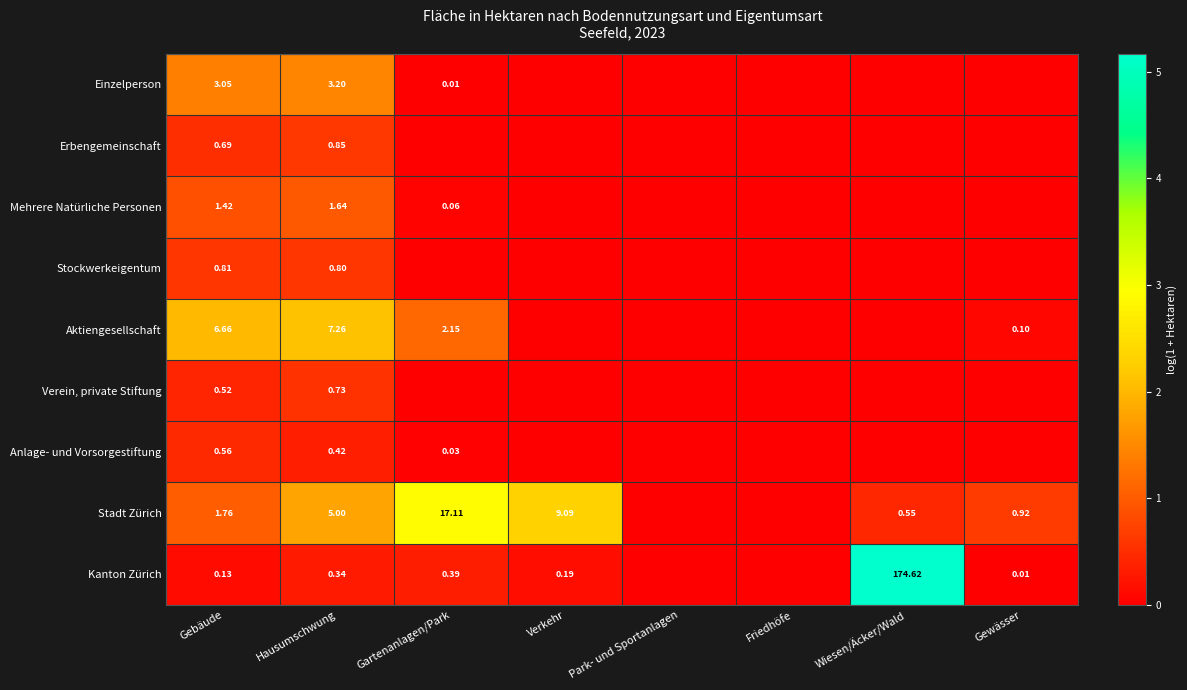

What is the difference between the maximum and minimum values in the Stadt Zürich series?

2.9